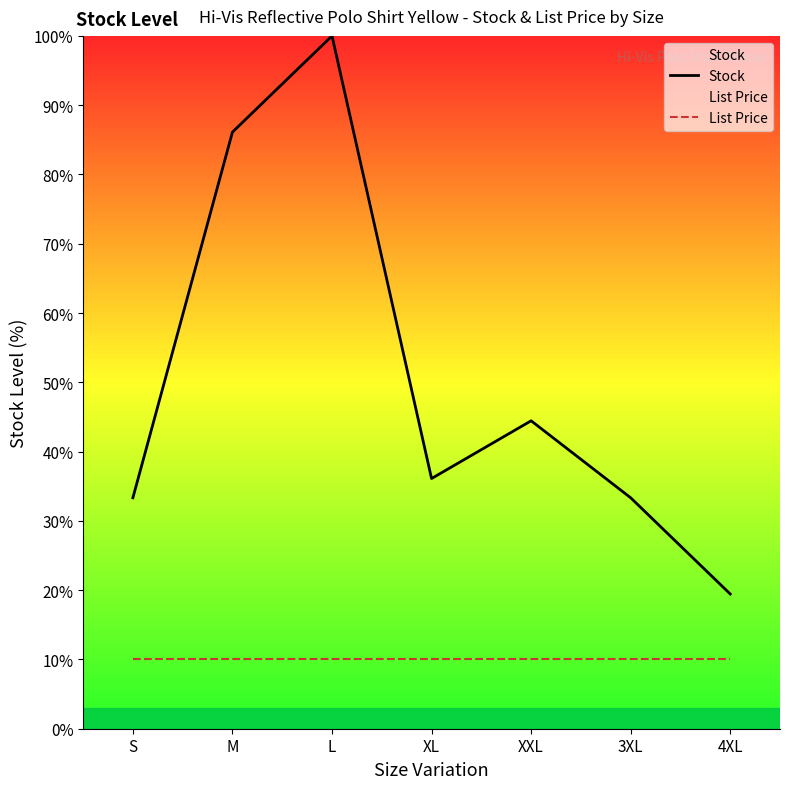

Is it true that List Price equals 15.6 at M?

False